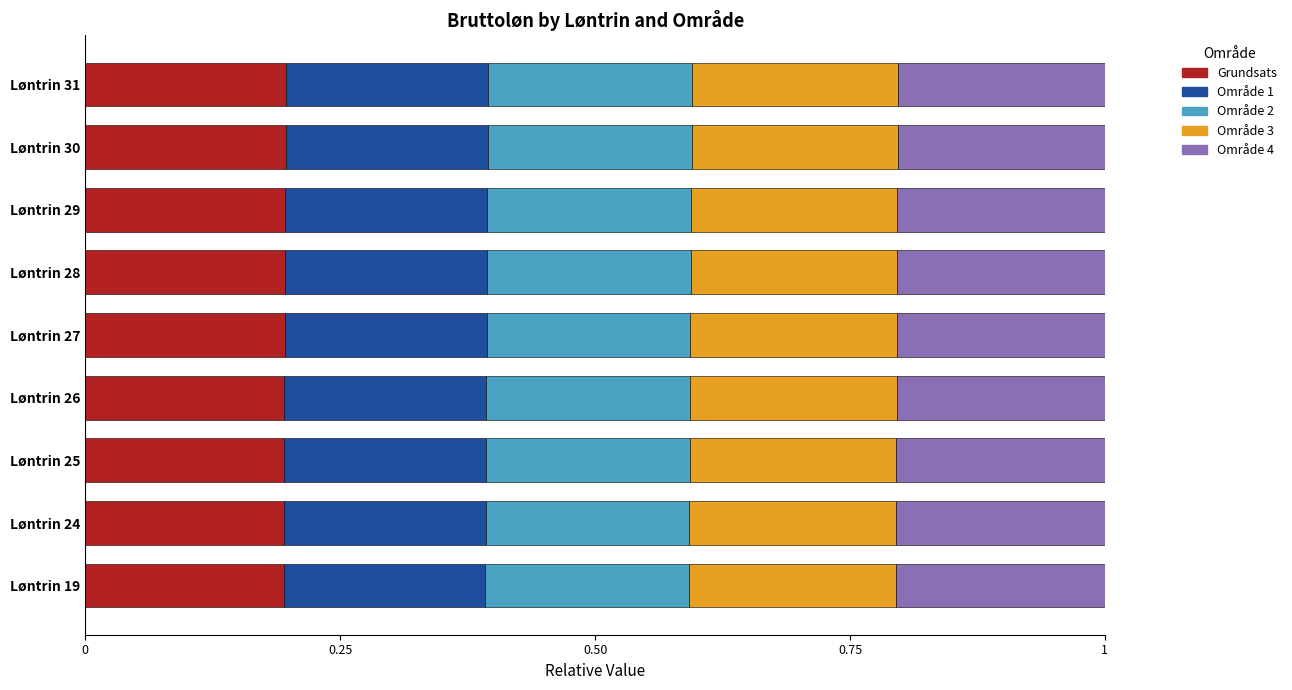

Is it true that Grundsats equals 0.2 at Løntrin 30?

True